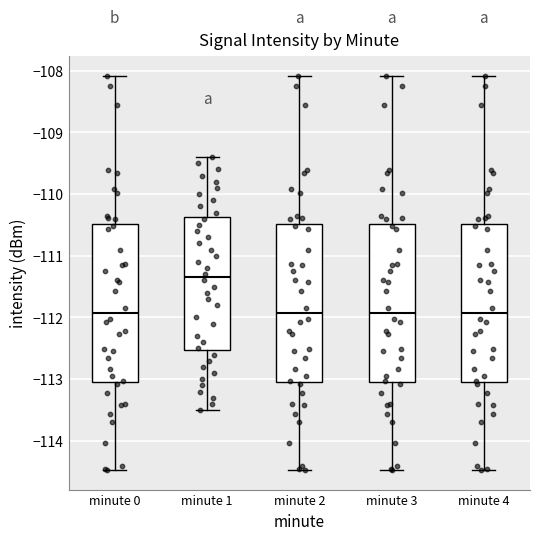

Reading left to right, read every box against the y-axis: the position of its median line, the range the box covers, and the ends of its whiskers. The values are not printed on the chart, so give them approximately, as read against the axis.

minute 0: median -111.9, box -113.0 to -110.5, whiskers -114.5 to -108.1
minute 1: median -111.3, box -112.5 to -110.4, whiskers -113.5 to -109.4
minute 2: median -111.9, box -113.0 to -110.5, whiskers -114.5 to -108.1
minute 3: median -111.9, box -113.0 to -110.5, whiskers -114.5 to -108.1
minute 4: median -111.9, box -113.0 to -110.5, whiskers -114.5 to -108.1